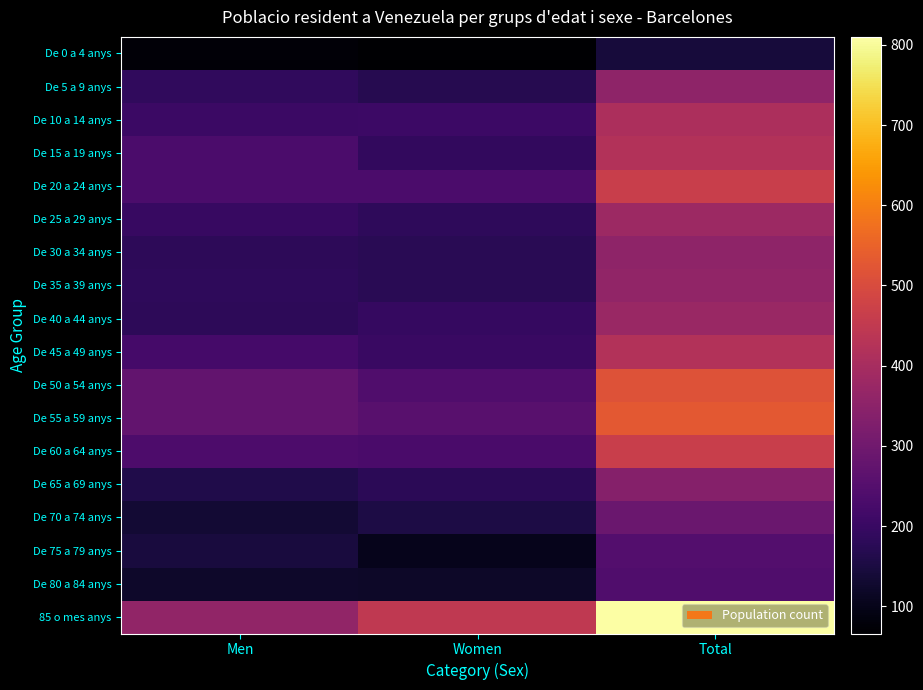

True or false: De 5 a 9 anys has a value of 258 at Men.

False